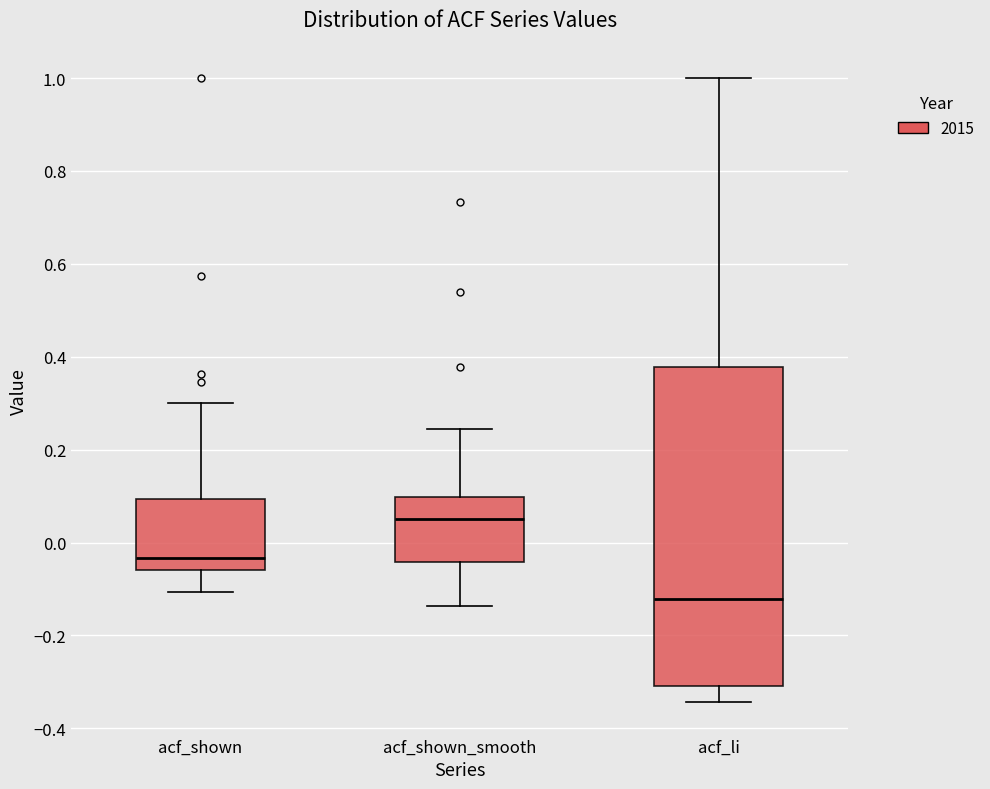

Reading left to right, read every box against the y-axis: the position of its median line, the range the box covers, and the ends of its whiskers. The values are not printed on the chart, so give them approximately, as read against the axis.

acf_shown: median -0.04, box -0.06 to 0.10, whiskers -0.10 to 0.30
acf_shown_smooth: median 0.06, box -0.04 to 0.10, whiskers -0.14 to 0.24
acf_li: median -0.12, box -0.30 to 0.38, whiskers -0.34 to 1.00